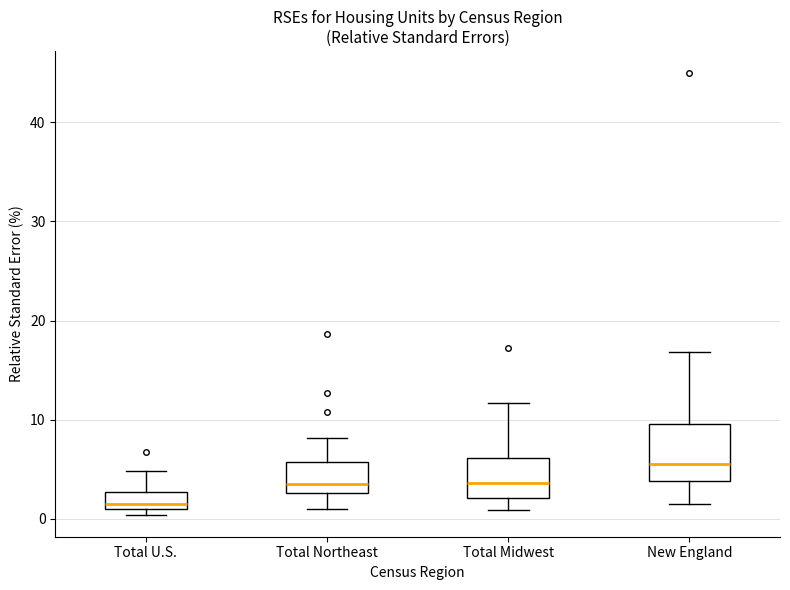

Reading left to right, read every box against the y-axis: the position of its median line, the range the box covers, and the ends of its whiskers. The values are not printed on the chart, so give them approximately, as read against the axis.

Total U.S.: median 1 (just above the box's lower edge), box 1 to 3, whiskers 0 to 5
Total Northeast: median 3 (just above the box's lower edge), box 3 to 6, whiskers 1 to 8
Total Midwest: median 4, box 2 to 6, whiskers 1 to 12
New England: median 6, box 4 to 10, whiskers 2 to 17